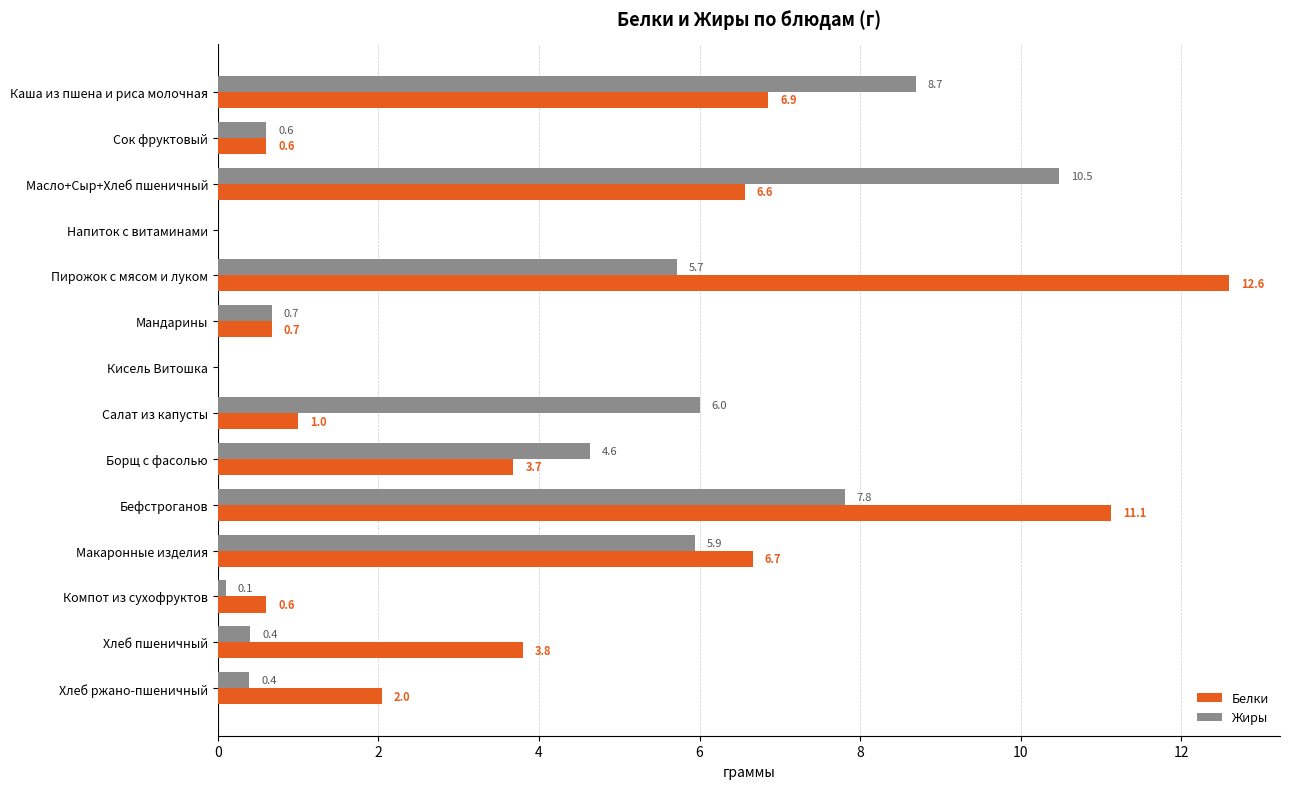

At which label is Жиры closest to 5?

Борщ с фасолью